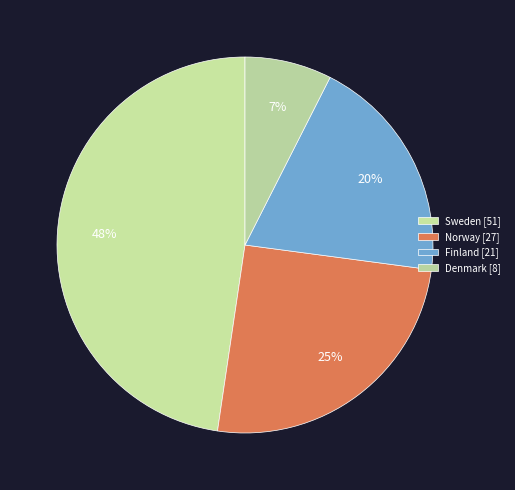

Does Sweden represent more than half of the total?

No